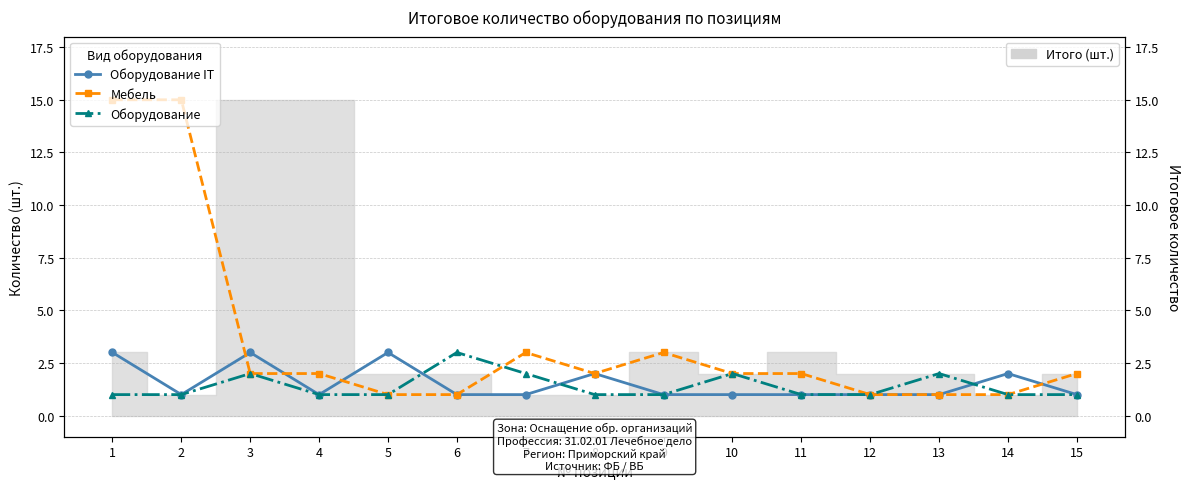

Which series has the largest total across all categories?

Мебель